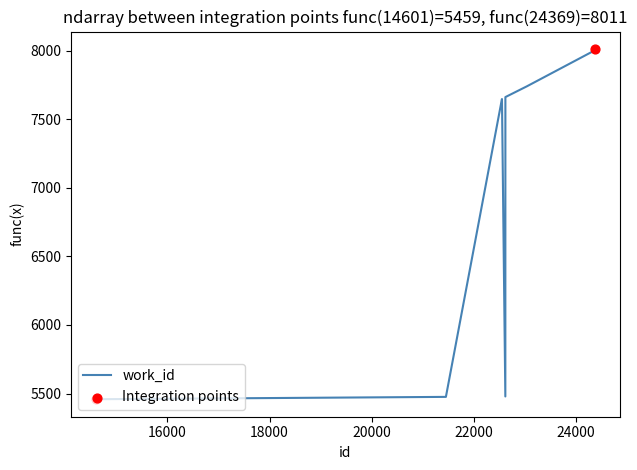

What is the minimum value shown in the chart?

5459